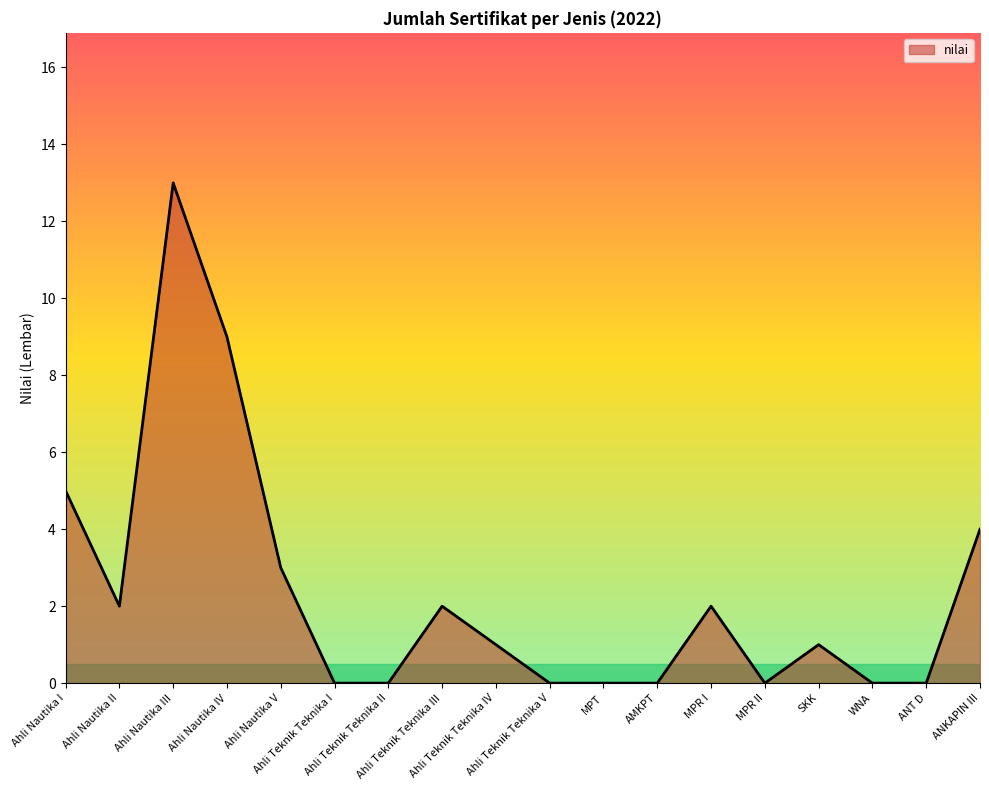

What is the maximum value shown in the chart?

13